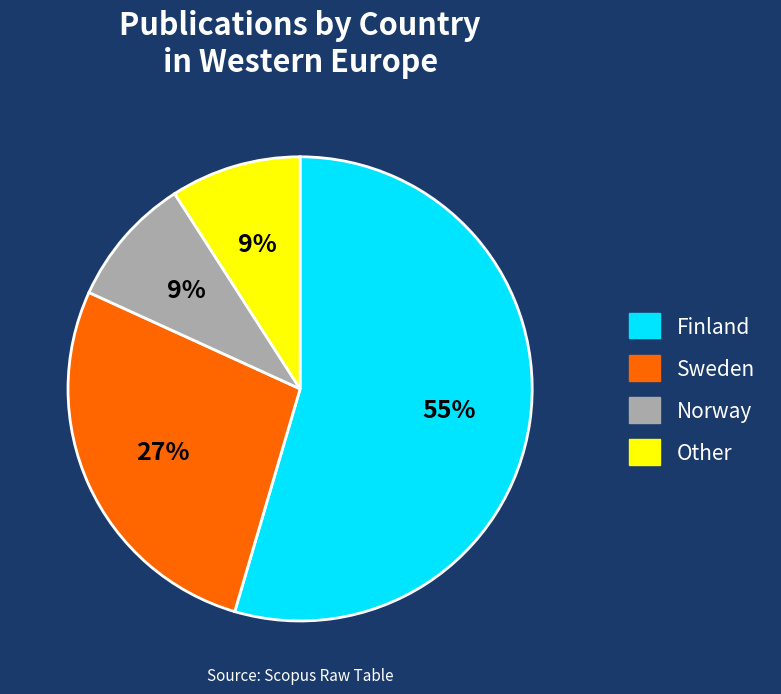

Which category has the biggest portion of the pie?

Finland